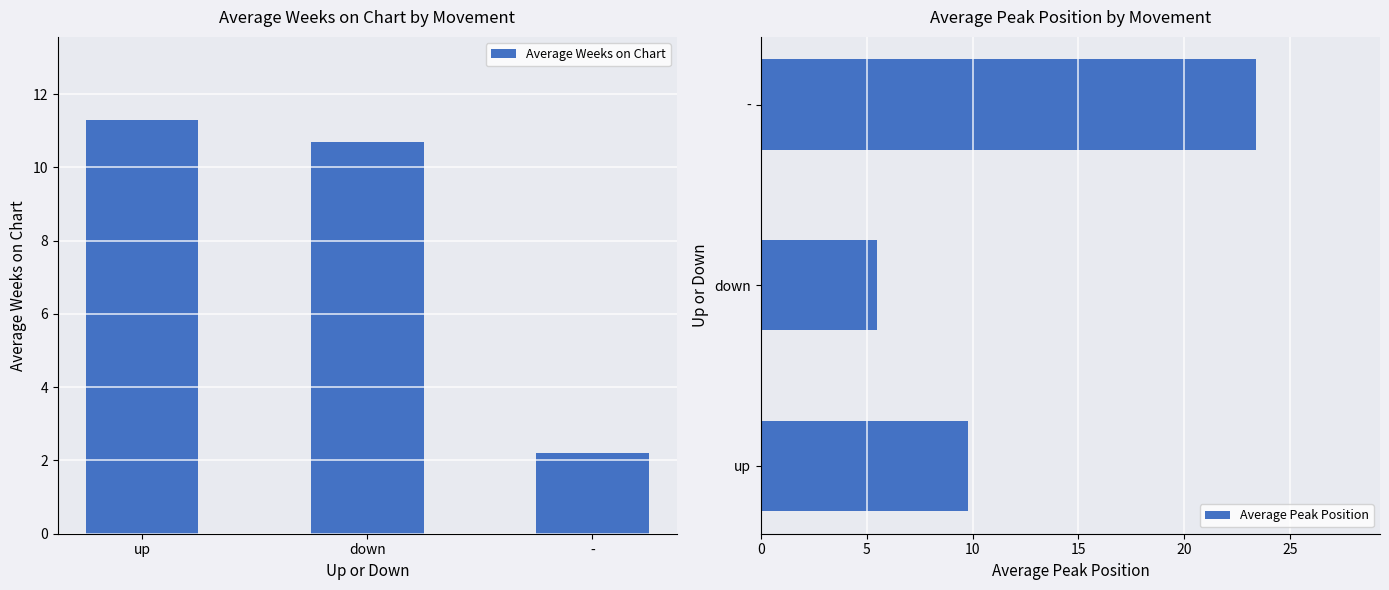

At which category is the sum across all series the highest?

-